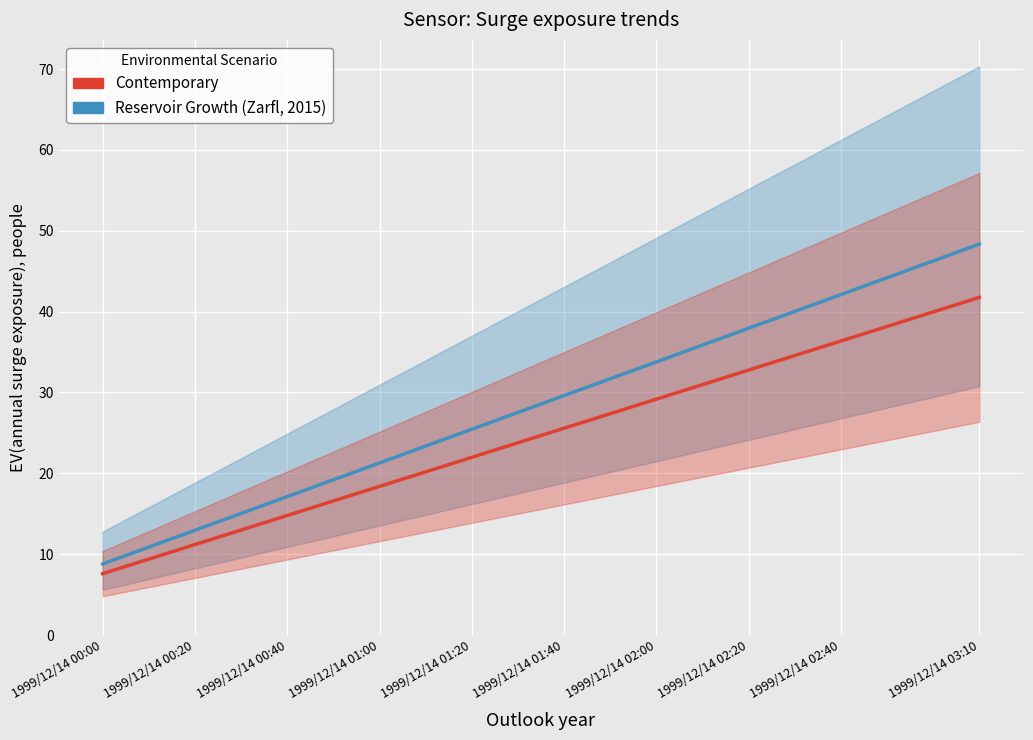

Is this an area chart (filled region under the line)?

No